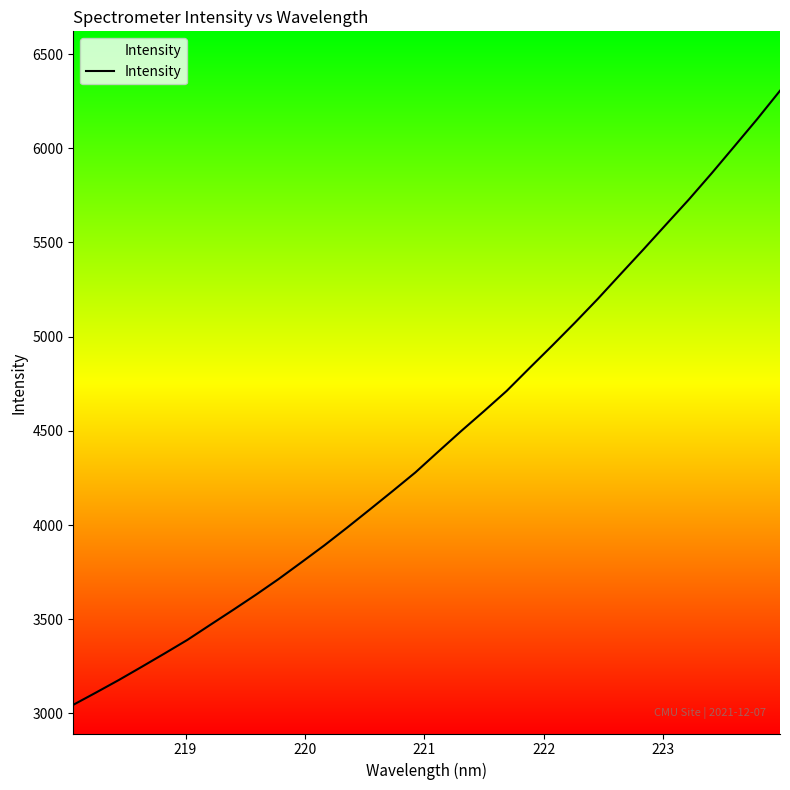

What is the smallest value displayed?

3046.0